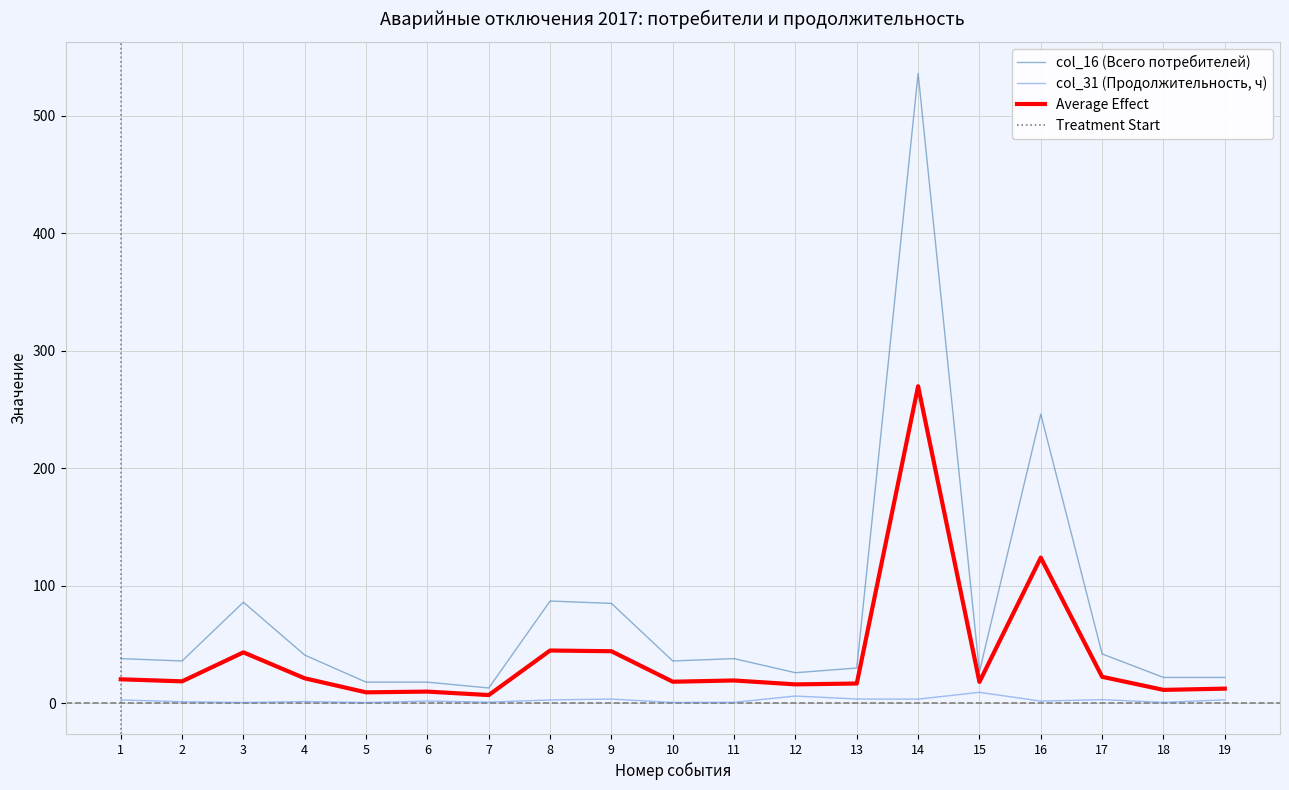

True or false: col_31 (Продолжительность, ч) and col_16 (Всего потребителей) intersect in this chart.

False